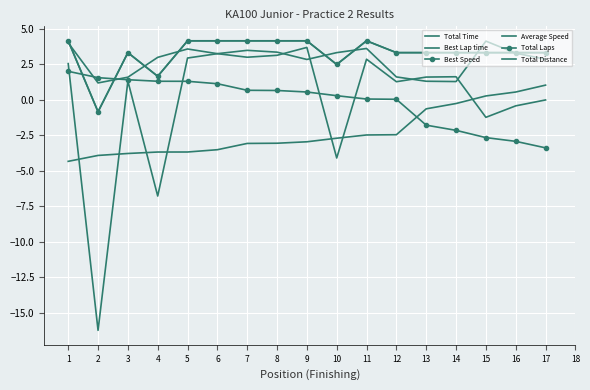

At how many categories does at least one series exceed -14?

17